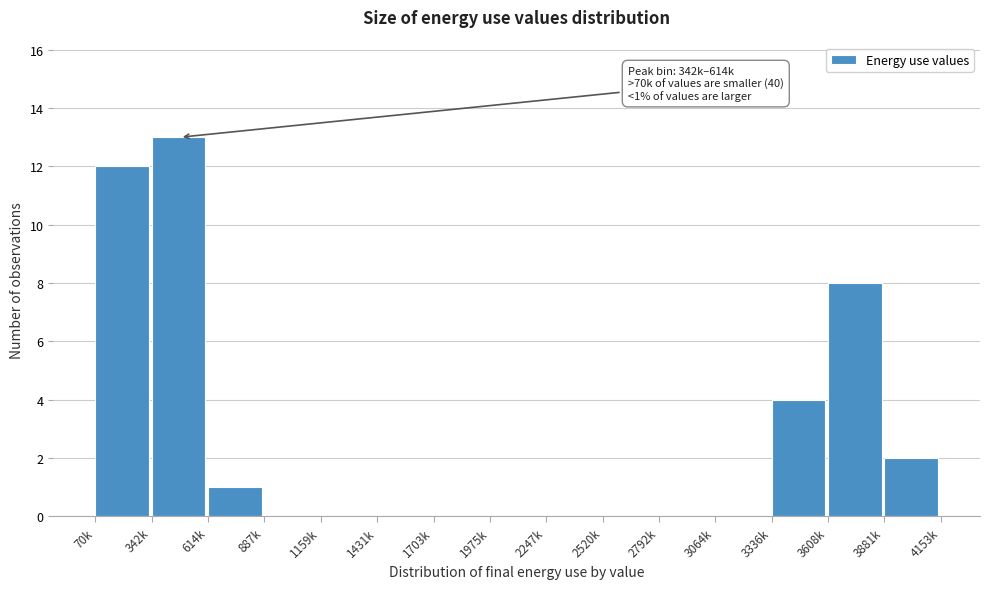

Reading right to left, what are all the values shown in this chart?

3881k=2	3608k=8	3336k=4	3064k=0	2792k=0	2520k=0	2247k=0	1975k=0	1703k=0	1431k=0	1159k=0	887k=0	614k=1	342k=13	70k=12